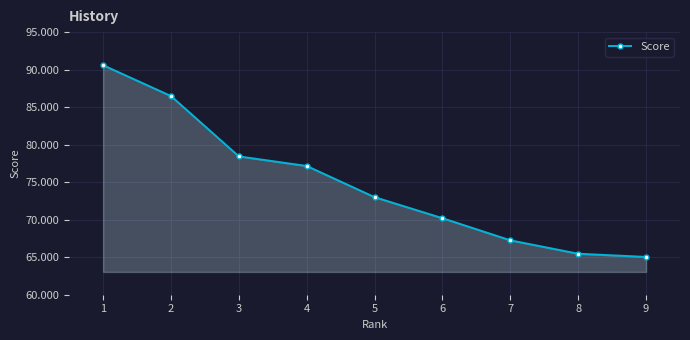

Is it true that the value at 6 is 70.2?

True